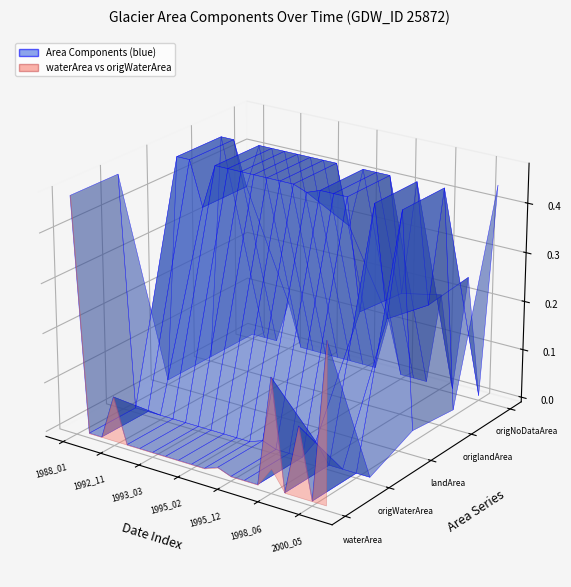

Reading right to left, extract all data points from this chart.

waterArea: 2000_08=0.3	2000_05=0.0	2000_04=0.1	2000_03=0.0	1998_06=0.2	1998_05=0.0	1996_01=0.0	1995_12=0.0	1995_11=0.0	1995_03=0.0	1995_02=0.0	1995_01=0.0	1994_02=0.0	1993_03=0.0	1993_01=0.0	1992_12=0.0	1992_11=0.1	1990_02=0.0	1989_04=0.0	1988_01=0.5
origWaterArea: 2000_08=0.0	2000_05=0.0	2000_04=0.0	2000_03=0.0	1998_06=0.0	1998_05=0.0	1996_01=0.0	1995_12=0.0	1995_11=0.0	1995_03=0.0	1995_02=0.0	1995_01=0.0	1994_02=0.0	1993_03=0.0	1993_01=0.0	1992_12=0.0	1992_11=0.0	1990_02=0.0	1989_04=0.0	1988_01=0.5
landArea: 2000_08=0.0	2000_05=0.5	2000_04=0.2	2000_03=0.5	1998_06=0.2	1998_05=0.5	1996_01=0.5	1995_12=0.5	1995_11=0.5	1995_03=0.5	1995_02=0.5	1995_01=0.5	1994_02=0.5	1993_03=0.5	1993_01=0.5	1992_12=0.5	1992_11=0.4	1990_02=0.5	1989_04=0.5	1988_01=0.0
origlandArea: 2000_08=0.0	2000_05=0.5	2000_04=0.2	2000_03=0.5	1998_06=0.2	1998_05=0.5	1996_01=0.5	1995_12=0.5	1995_11=0.3	1995_03=0.5	1995_02=0.5	1995_01=0.5	1994_02=0.5	1993_03=0.5	1993_01=0.5	1992_12=0.5	1992_11=0.4	1990_02=0.5	1989_04=0.5	1988_01=0.0
origNoDataArea: 2000_08=0.4	2000_05=0.0	2000_04=0.2	2000_03=0.0	1998_06=0.2	1998_05=0.0	1996_01=0.0	1995_12=0.0	1995_11=0.1	1995_03=0.0	1995_02=0.0	1995_01=0.0	1994_02=0.0	1993_03=0.0	1993_01=0.0	1992_12=0.0	1992_11=0.1	1990_02=0.0	1989_04=0.0	1988_01=0.0